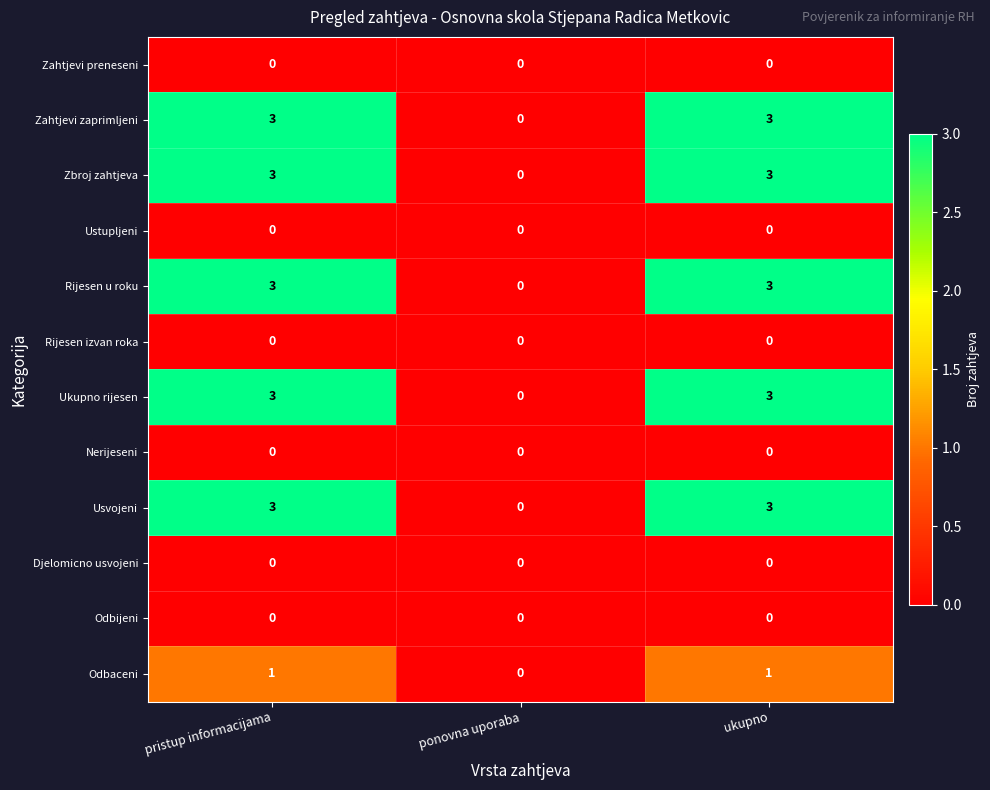

Where is Rijesen u roku nearest to the value 1?

ponovna uporaba